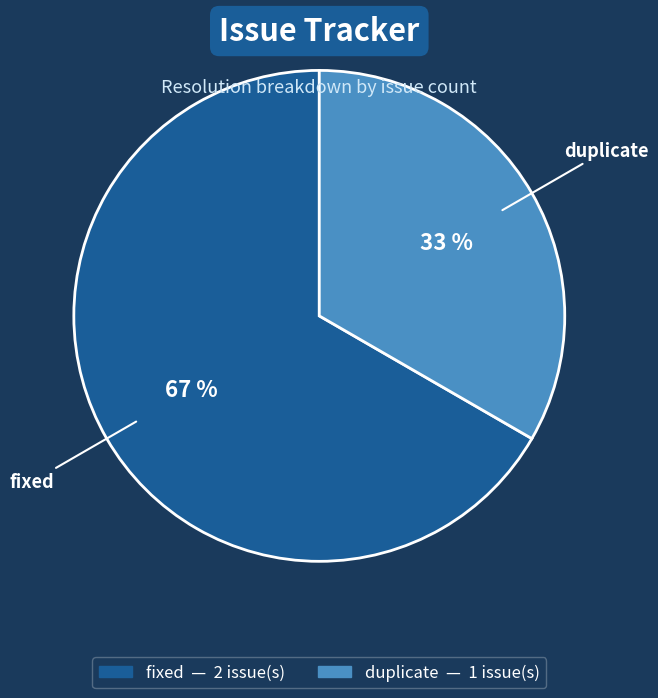

To the nearest percent, what is the average slice percentage?

50%